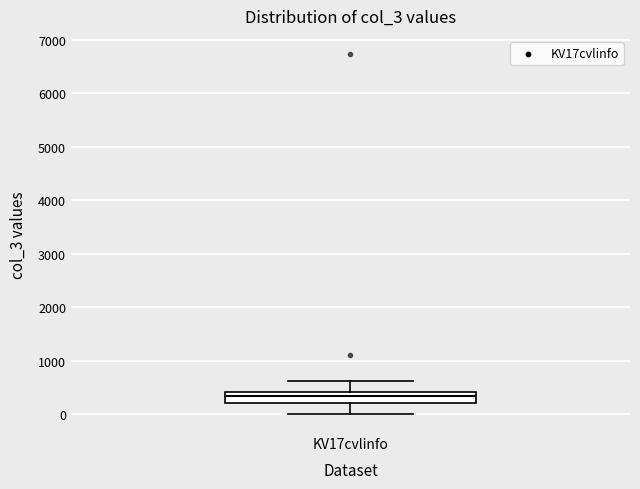

Where does the upper whisker of the box for KV17cvlinfo end on the y-axis? The values are not printed on the chart, so give them approximately, as read against the axis.

600